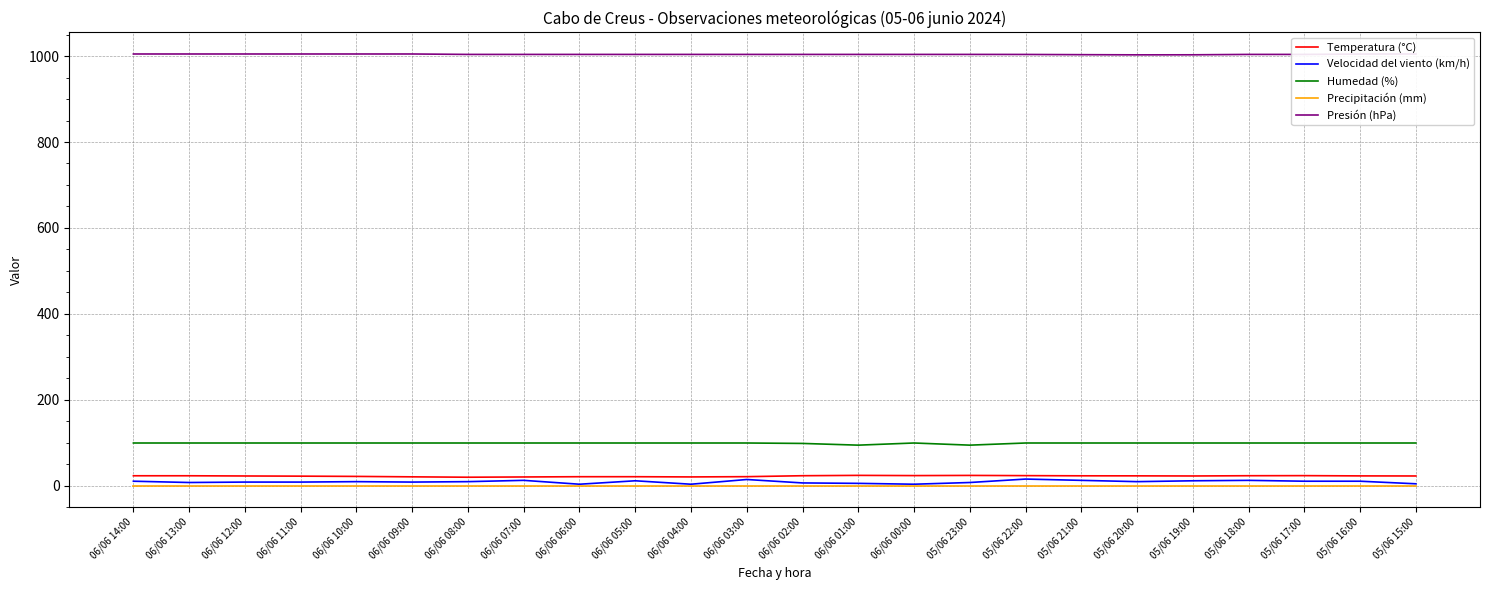

The value of Precipitación (mm) at 05/06 21:00 is 0.0. True or false?

True